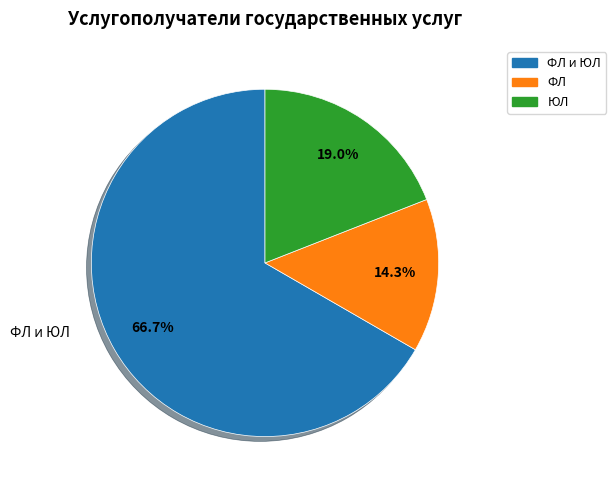

Is there a majority slice in this chart?

Yes